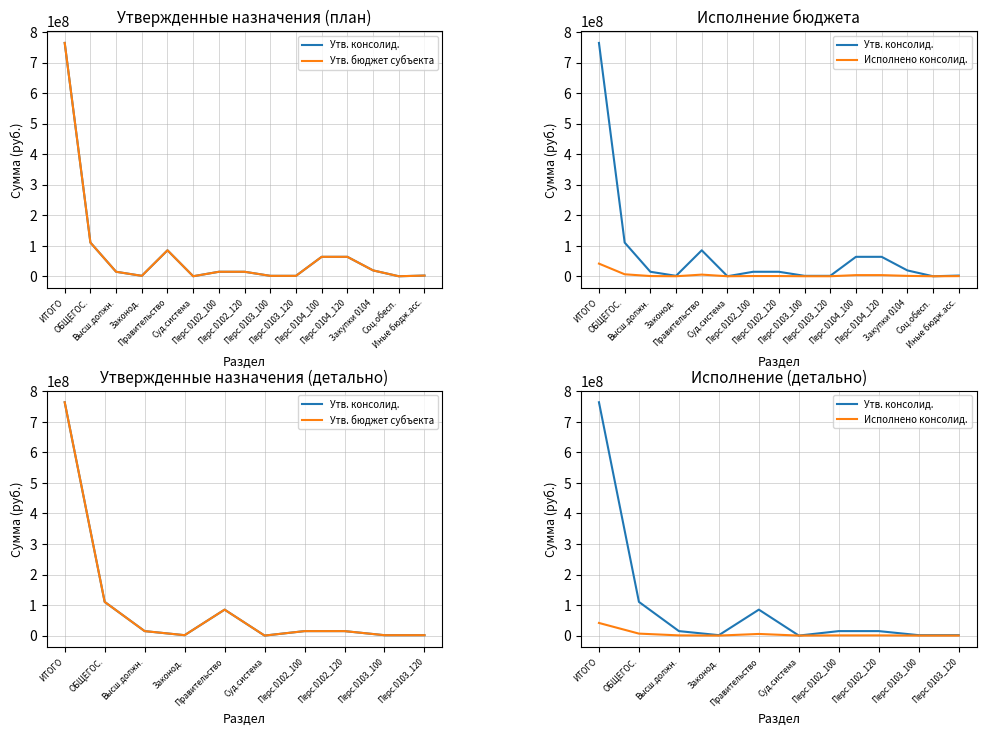

True or false: Утв. бюджет субъекта has a value of 14676916.2 at Перс.0102_120.

True